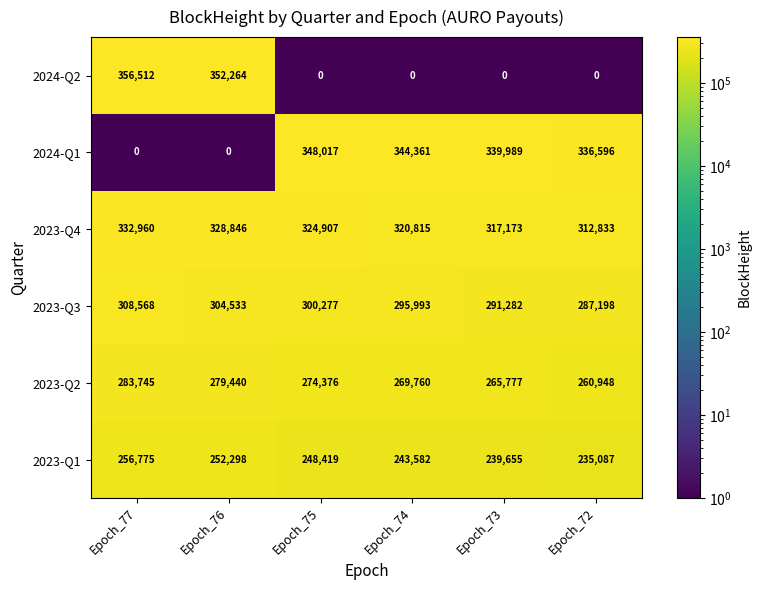

How many data points does each series have?

6